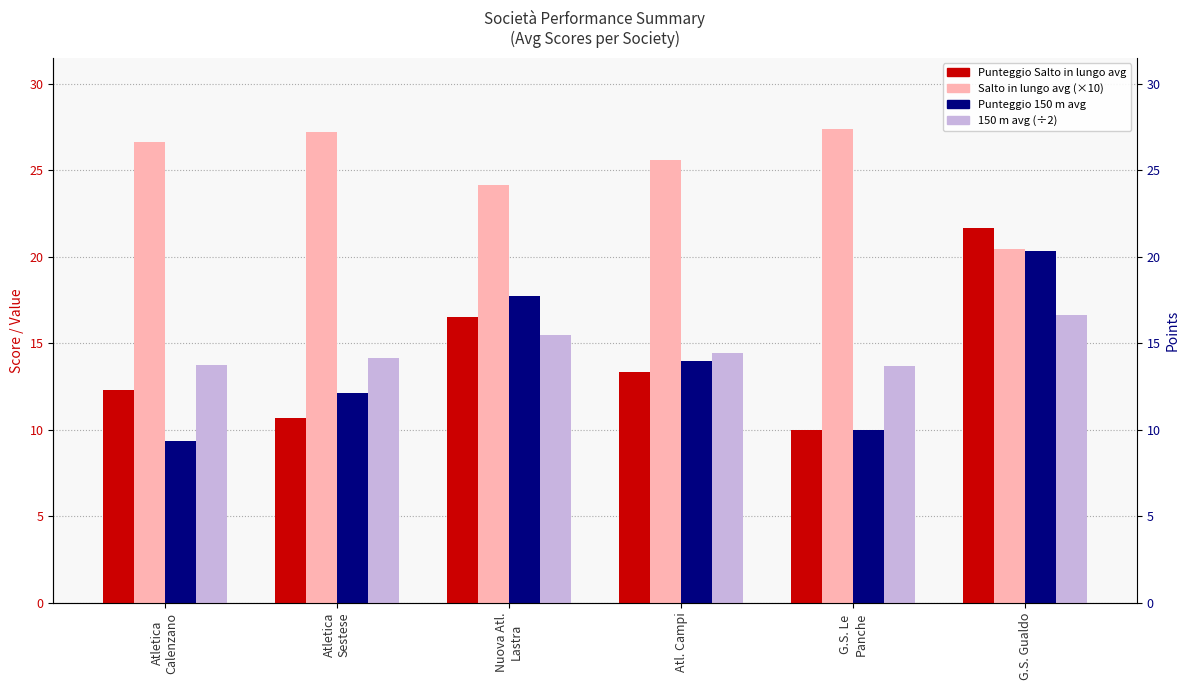

How many data points in Punteggio Salto in lungo are above 13?

3